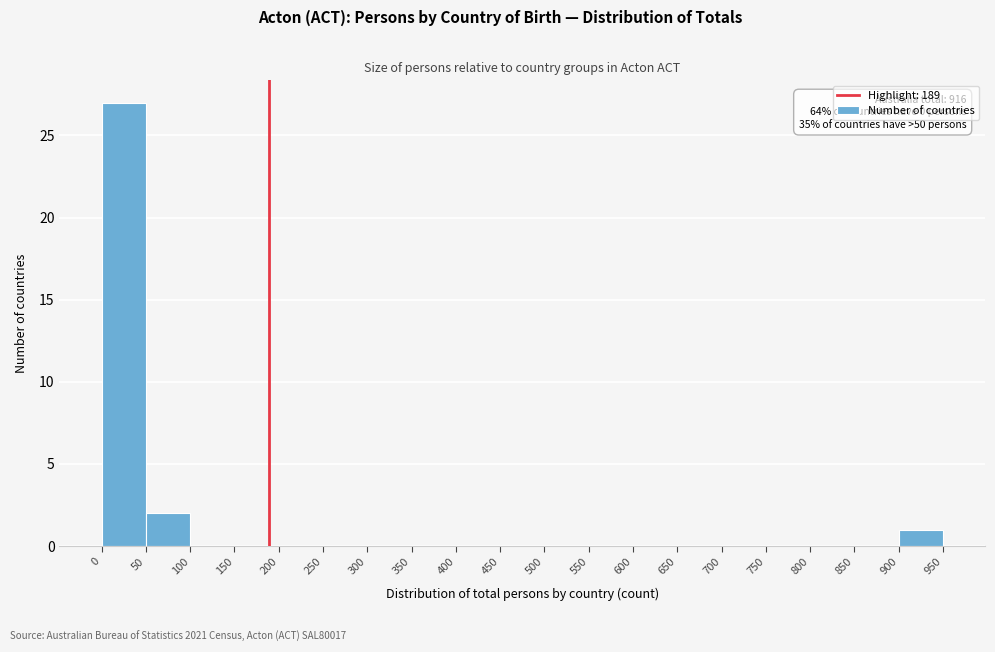

Which range on the x-axis has the tallest bar?

0 to 50